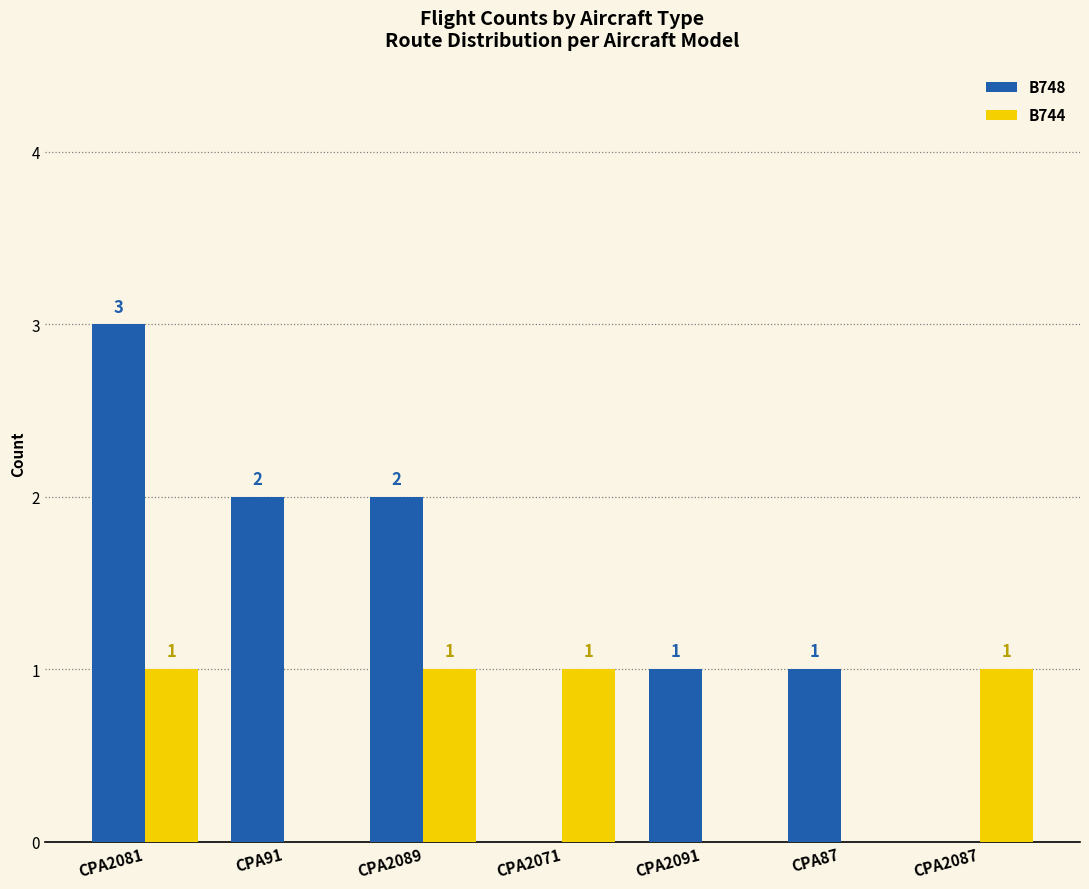

At which label does B748 first exceed 1?

CPA2081